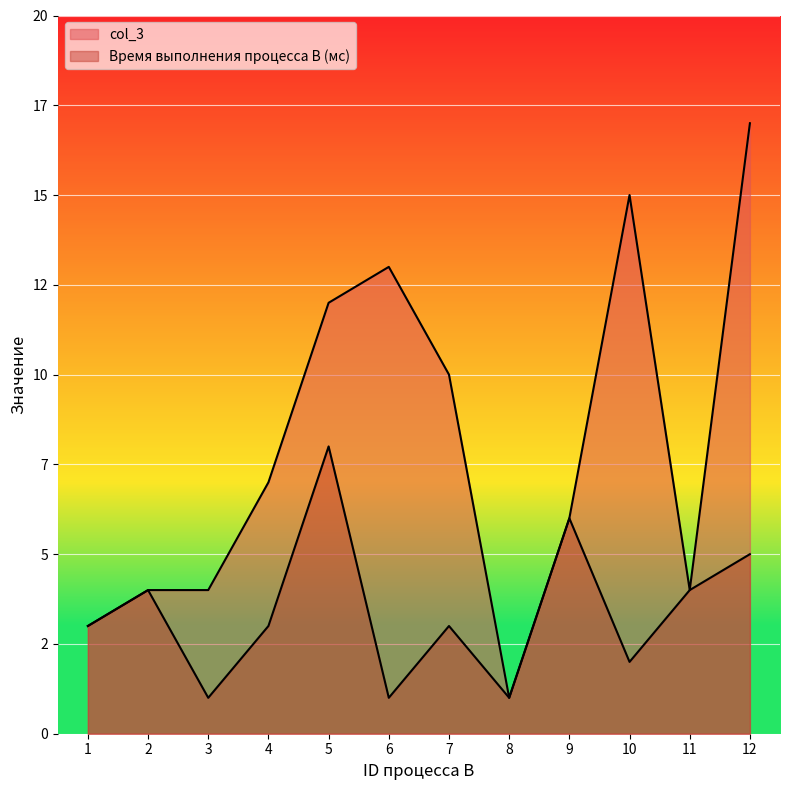

The value of Время выполнения процесса B (мс) at 2 is 4. True or false?

True